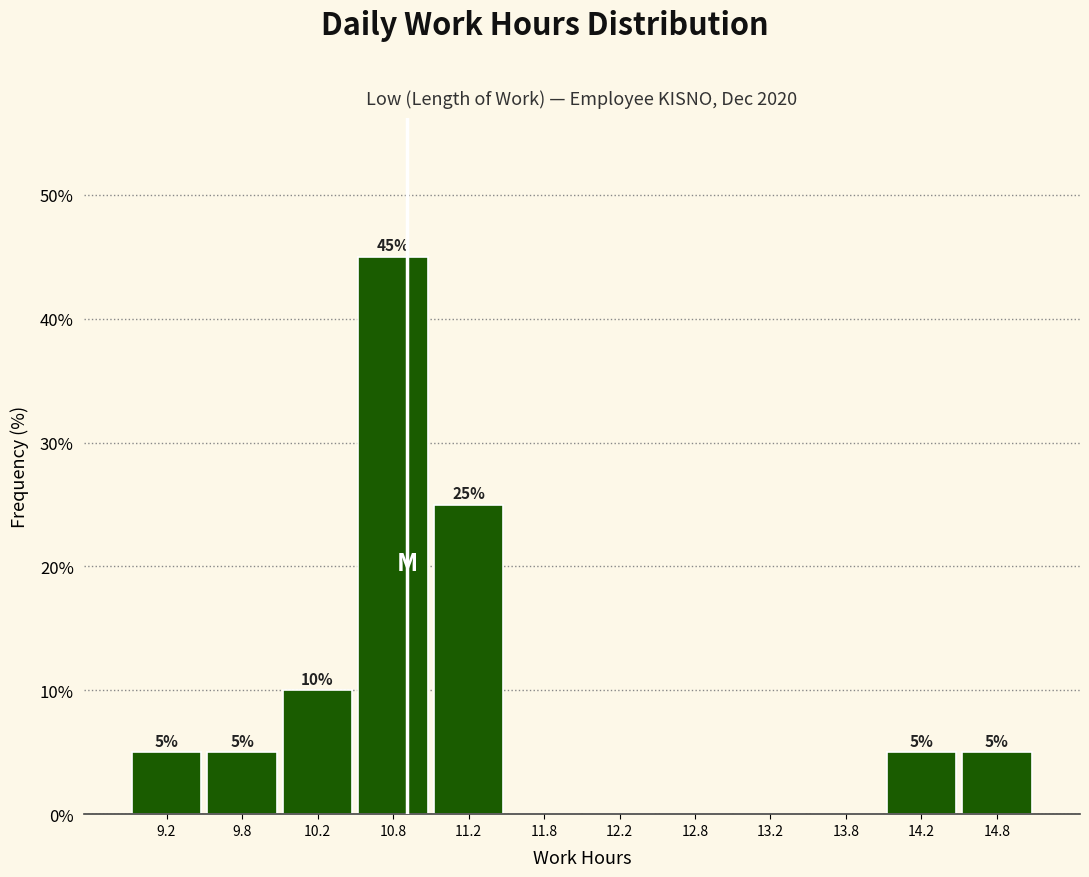

Which range on the x-axis has the tallest bar?

10.5 to 11.0